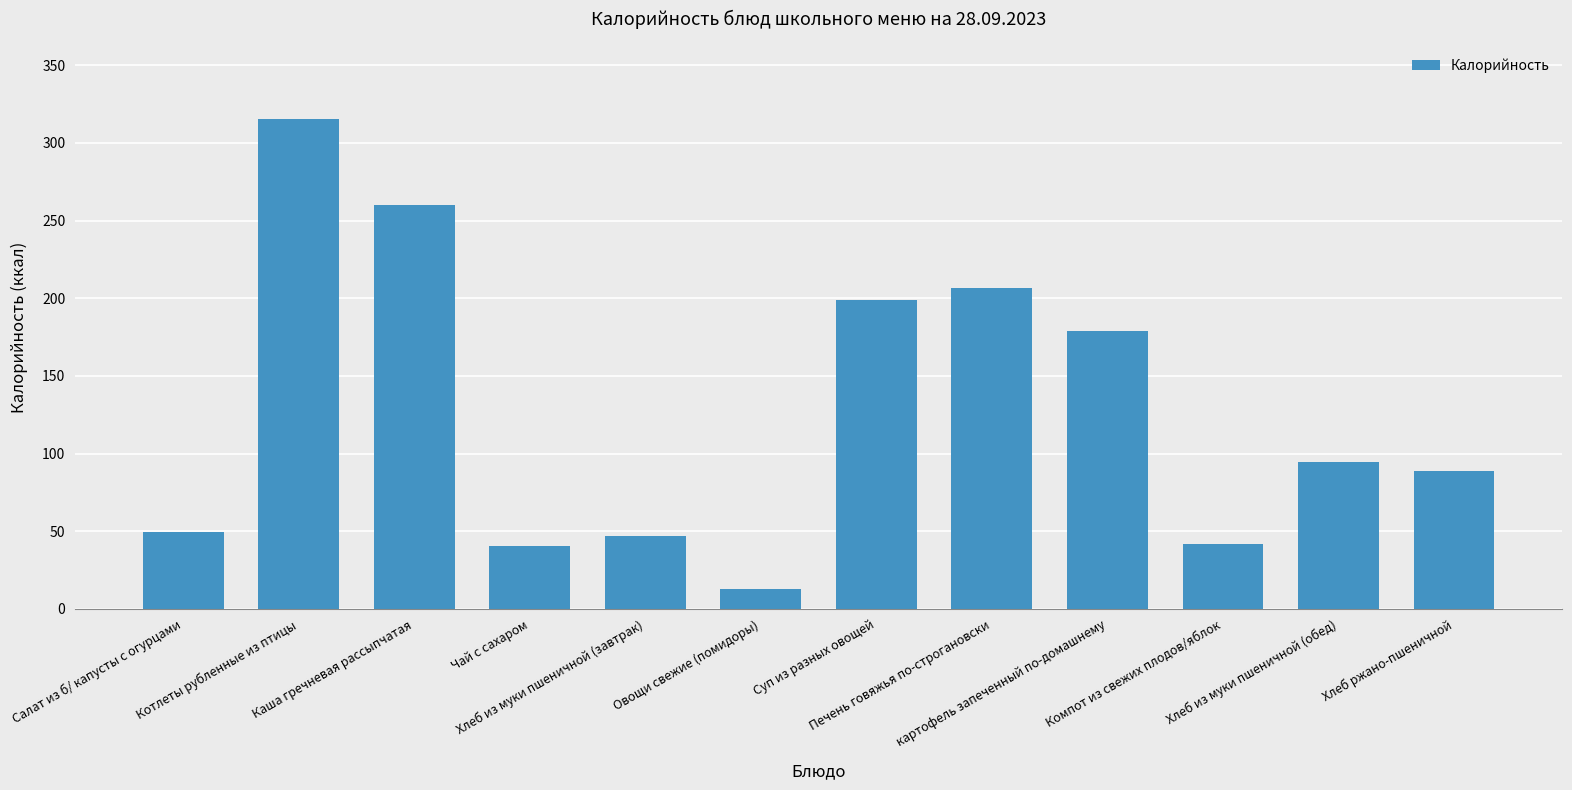

What position from the right is Чай с сахаром?

9